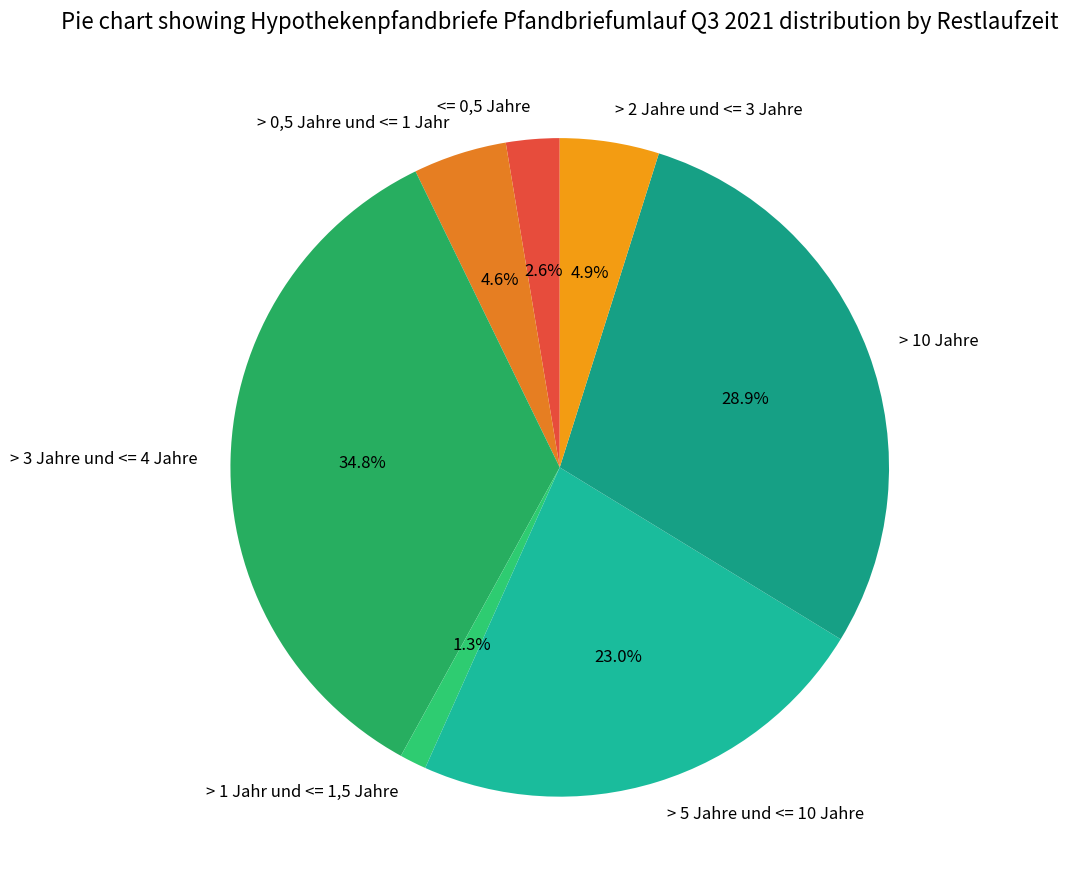

The > 1 Jahr und <= 1,5 Jahre slice represents 14% of the pie. True or false?

False